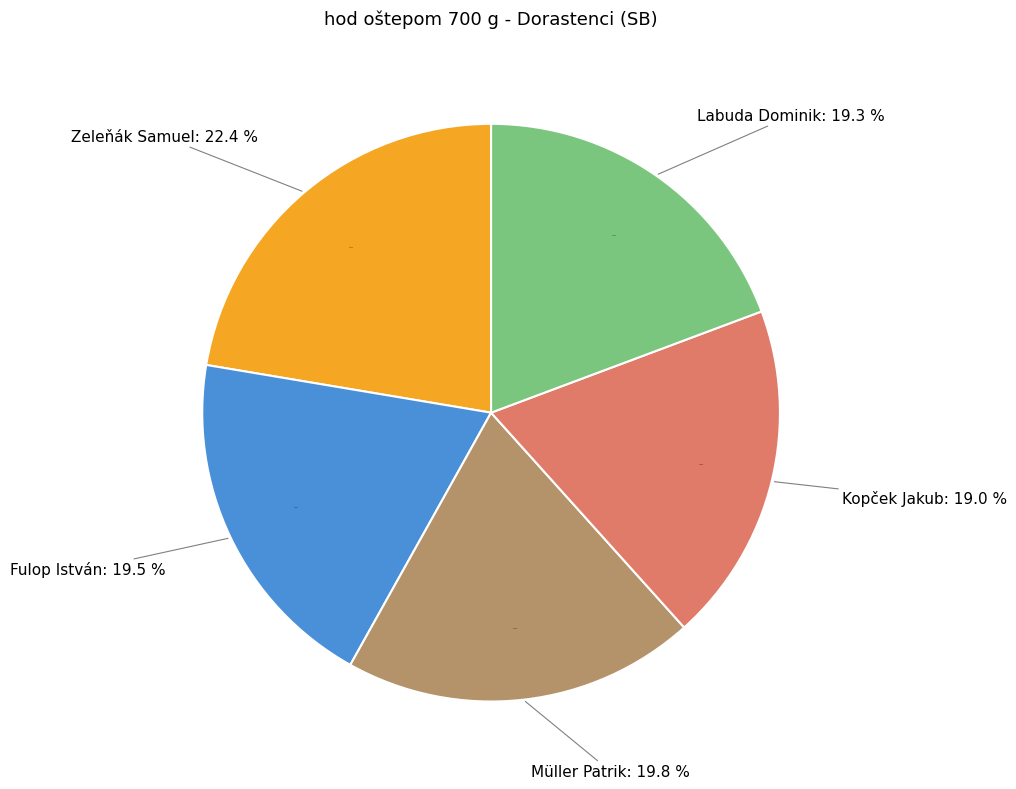

True or false: Labuda Dominik accounts for 11% of the total.

False